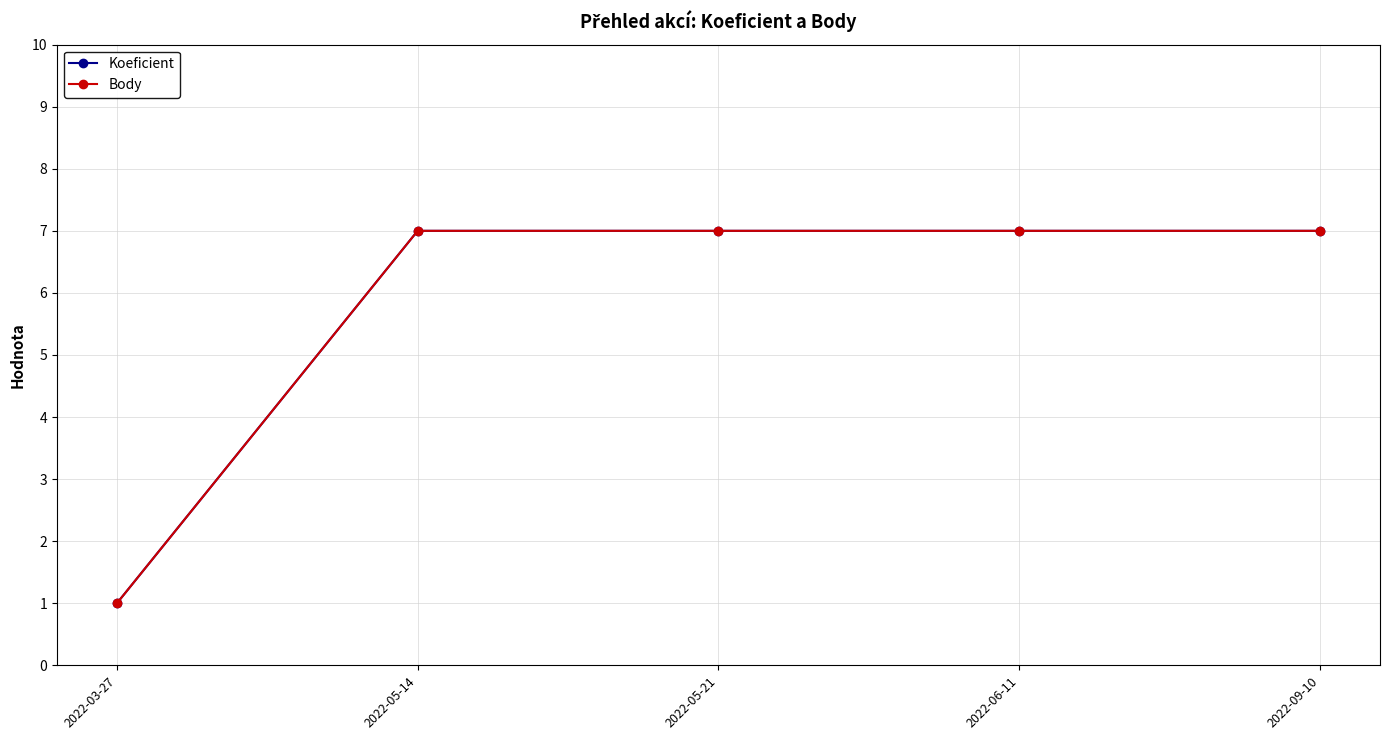

Is this an area chart (filled region under the line)?

No